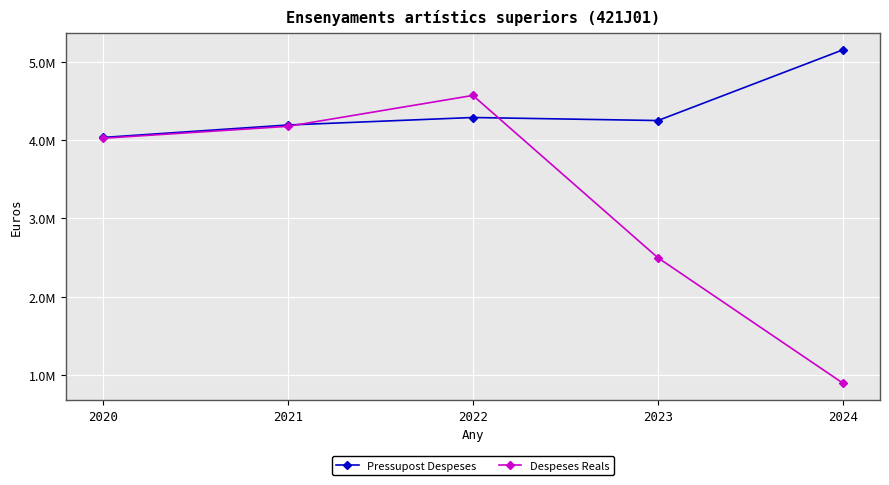

What is the difference between the maximum and minimum values in the Pressupost Despeses series?

1121712.0